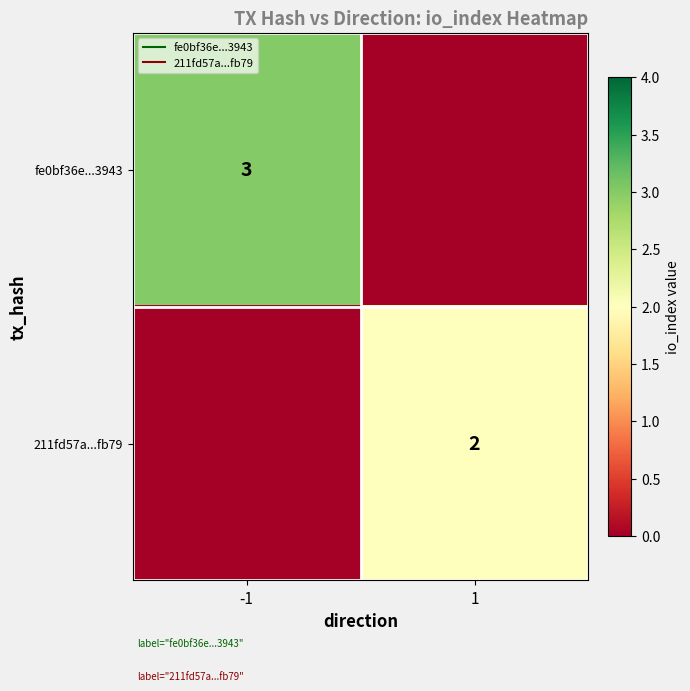

At which category is the sum across all series the highest?

-1